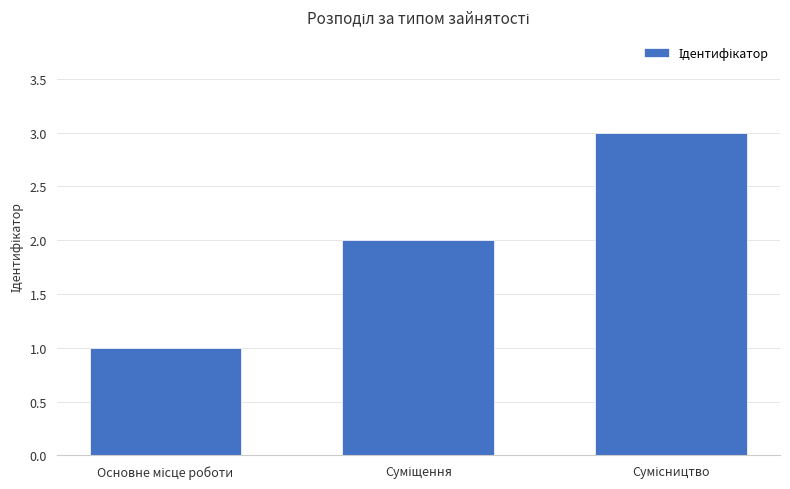

How many bars are there in total?

3